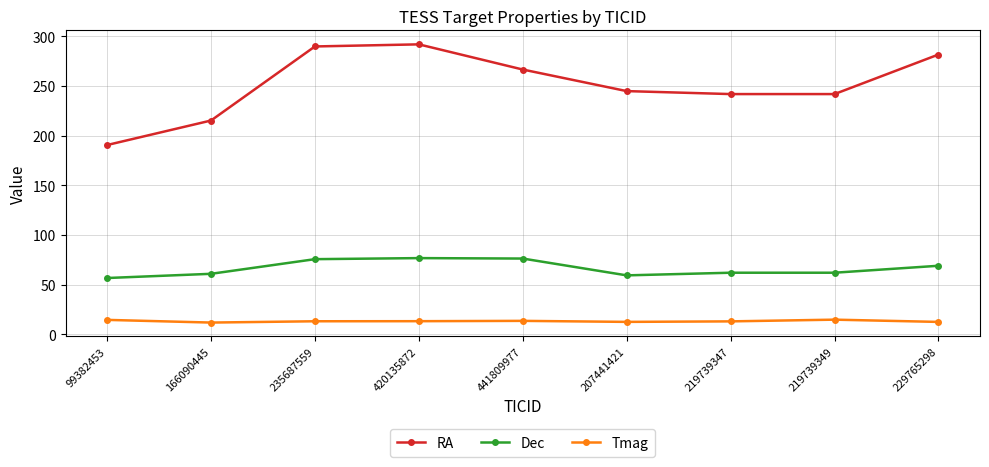

At how many categories does at least one series exceed 284?

2